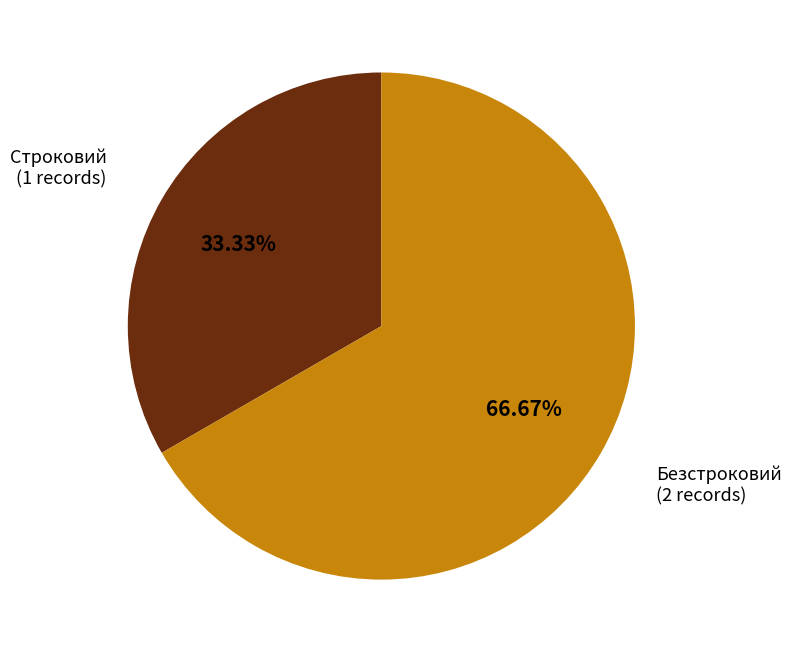

The Безстроковий slice represents 67% of the pie. True or false?

True